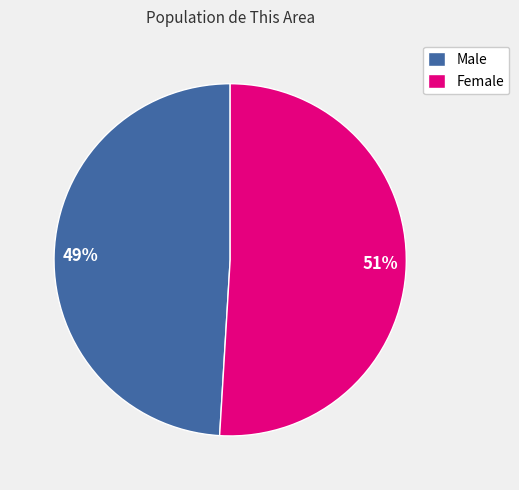

Is there a majority slice in this chart?

Yes